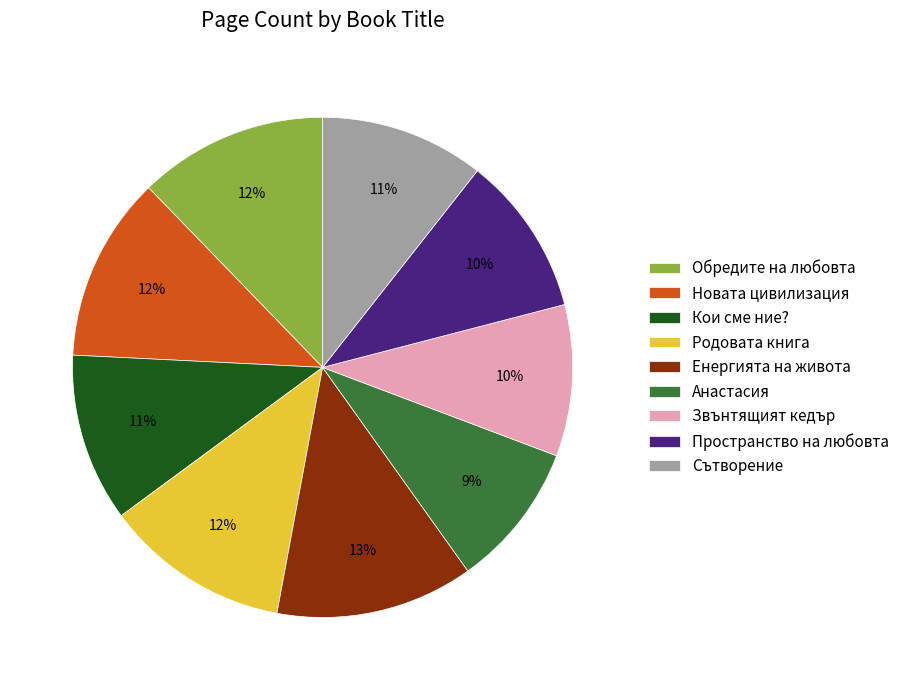

Is there any slice that represents more than half of the pie?

No